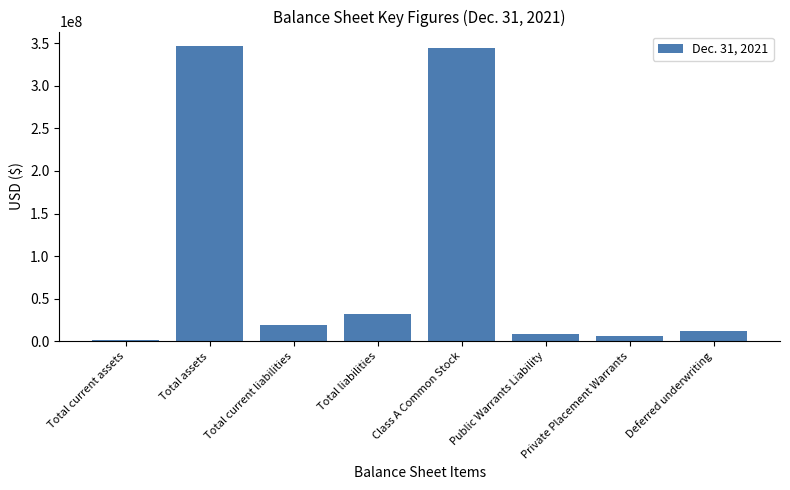

What is the label of the 8th bar from the left?

Deferred underwriting